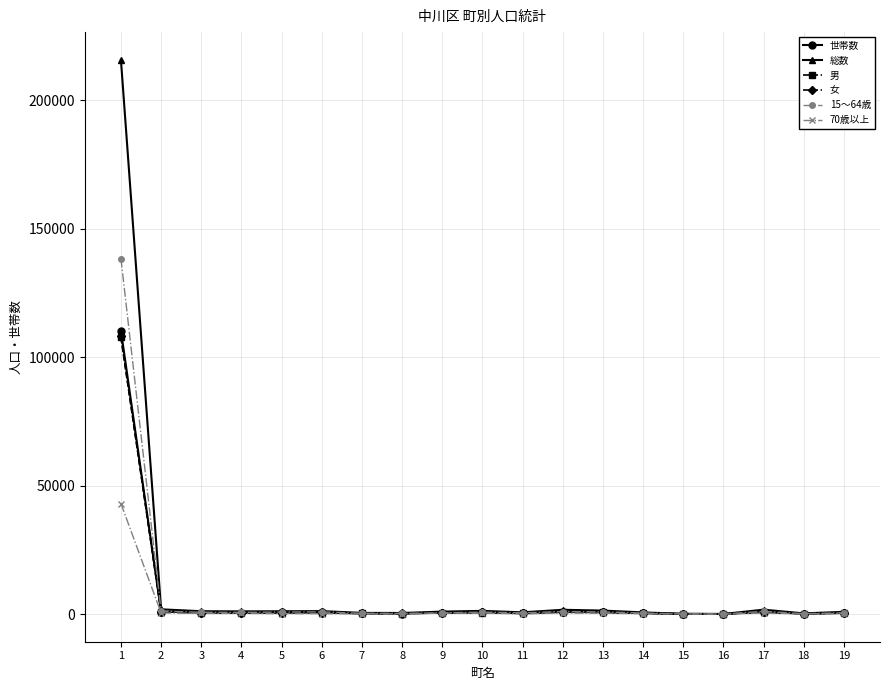

Does the chart display data point markers on the line(s)?

Yes